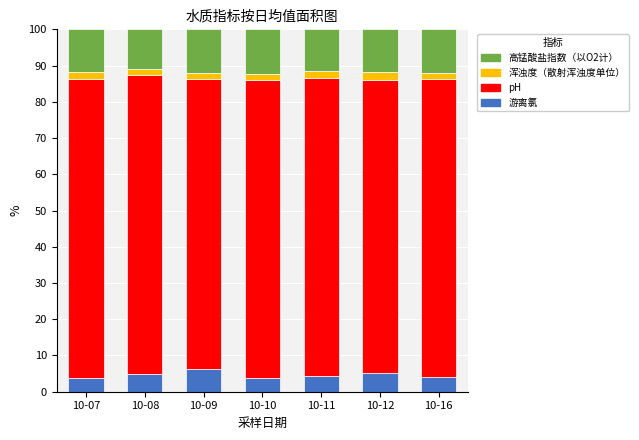

What is the average value of the 游离氯 series?

4.7